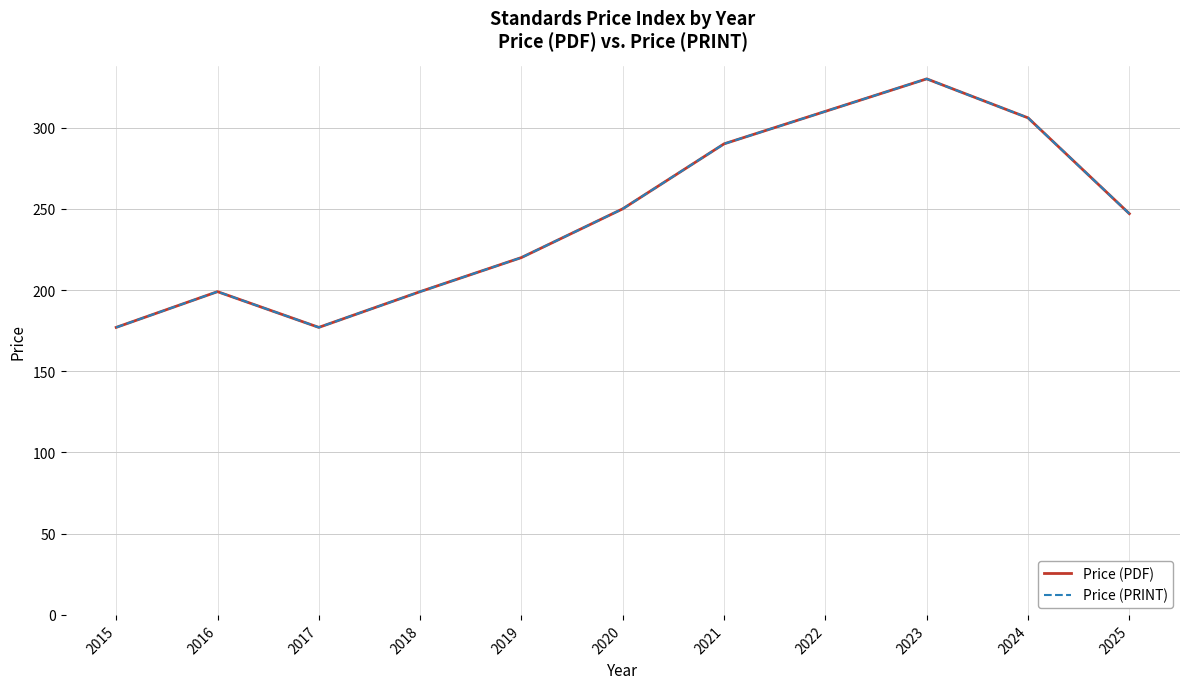

Reading right to left, what are all the values shown in this chart?

Price (PDF): 247	306	330	310	290	250	220	199	177	199	177
Price (PRINT): 247	306	330	310	290	250	220	199	177	199	177